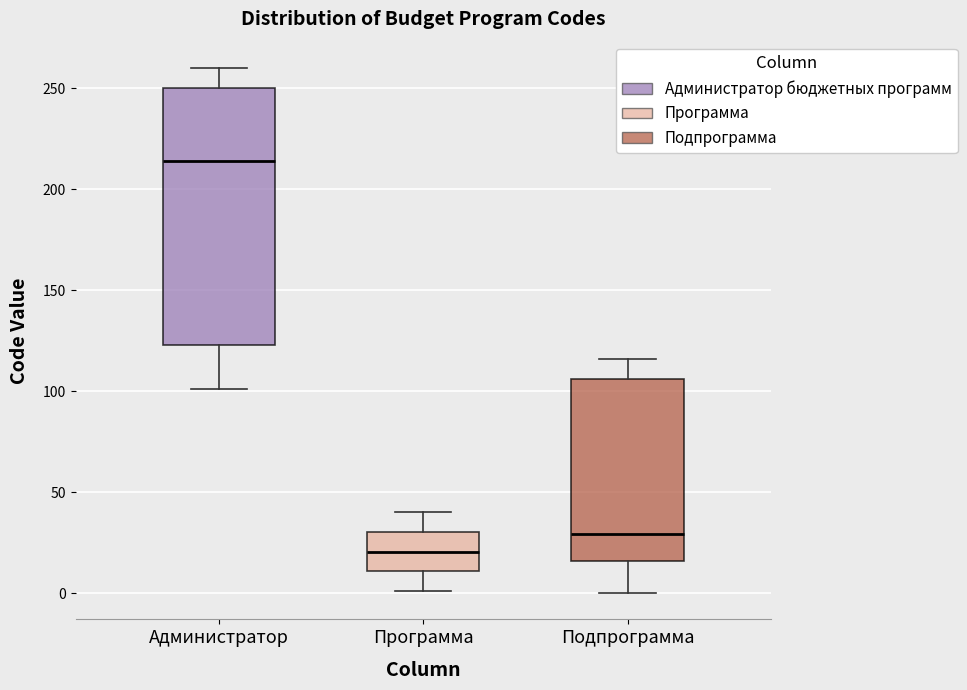

Which box is the tallest, from its lower edge to its upper edge?

Администратор